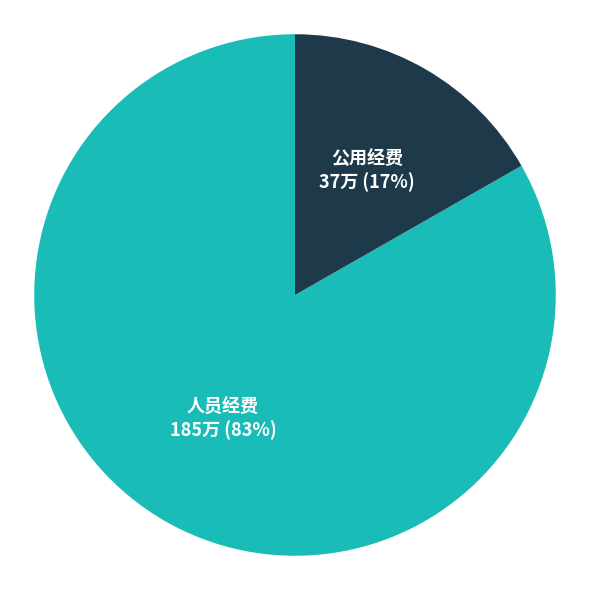

Which category has the smallest portion of the pie?

公用经费